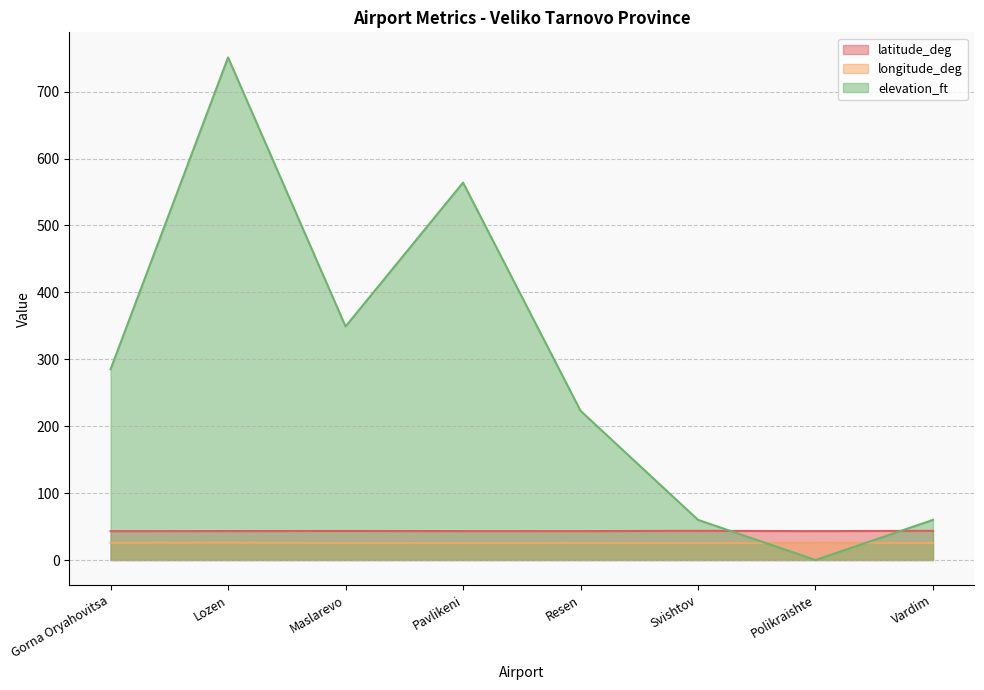

Which label corresponds to the smallest value in the chart?

Polikraishte